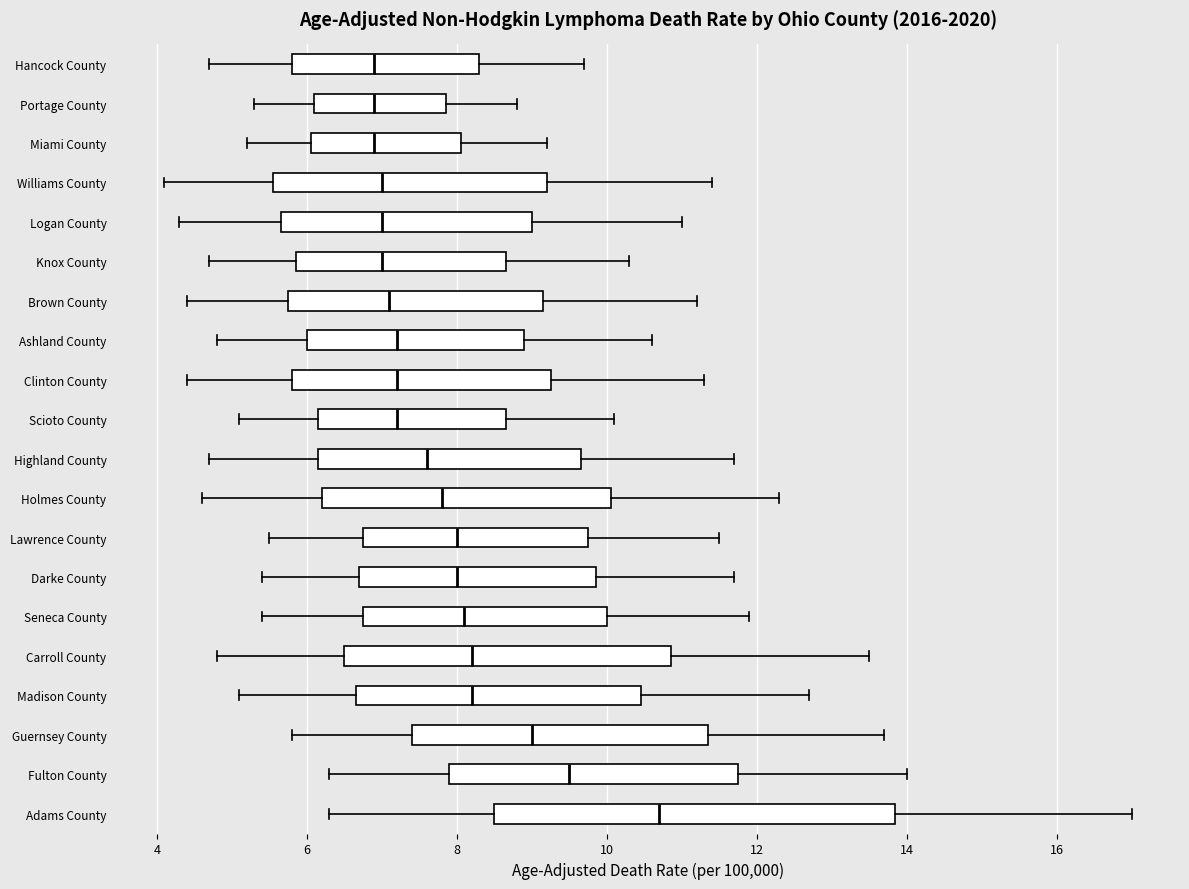

Which box's median line is the furthest to the right?

Adams County